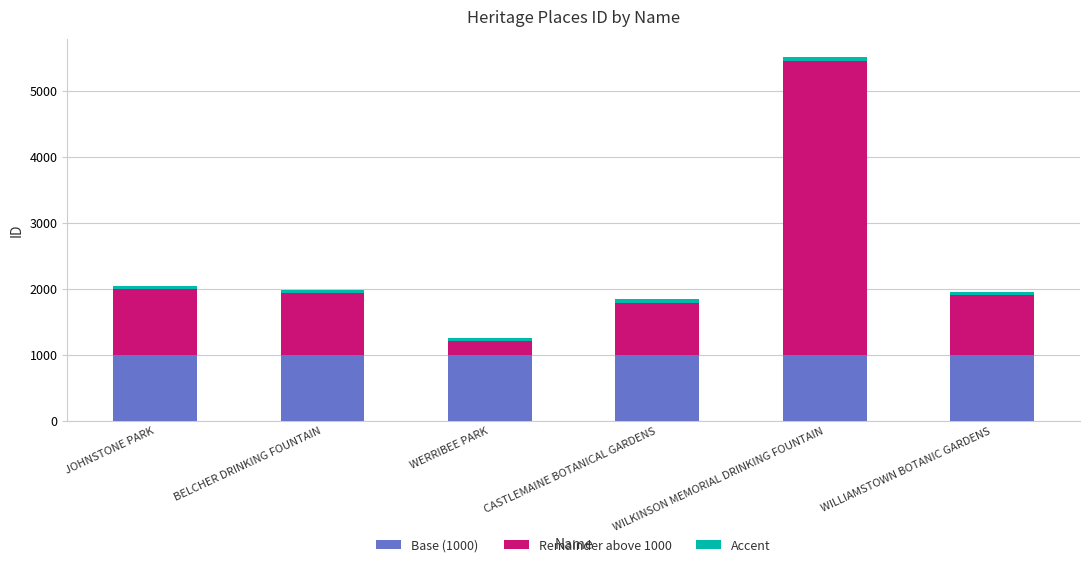

At which category is the sum across all series the highest?

WILKINSON MEMORIAL DRINKING FOUNTAIN